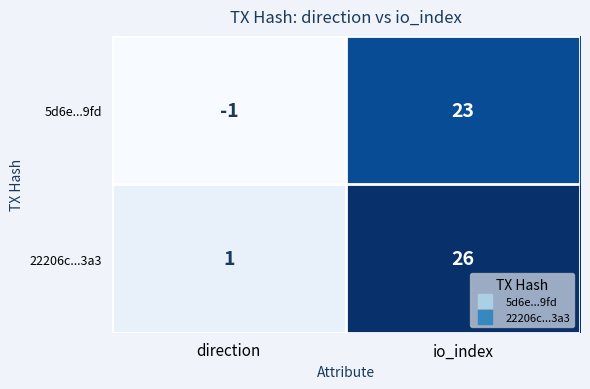

The value of 22206c...3a3 at direction is 2. True or false?

False